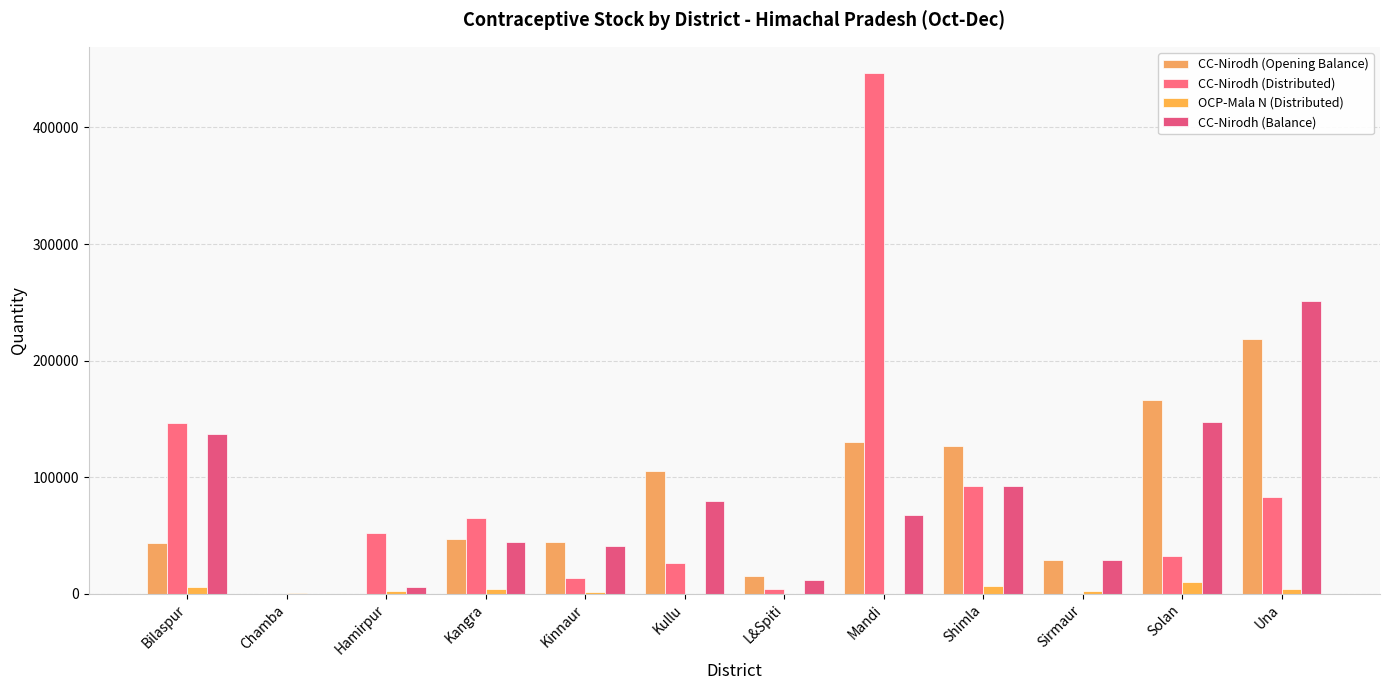

Between Kullu and Mandi, which series saw the biggest shift?

CC-Nirodh (Distributed)